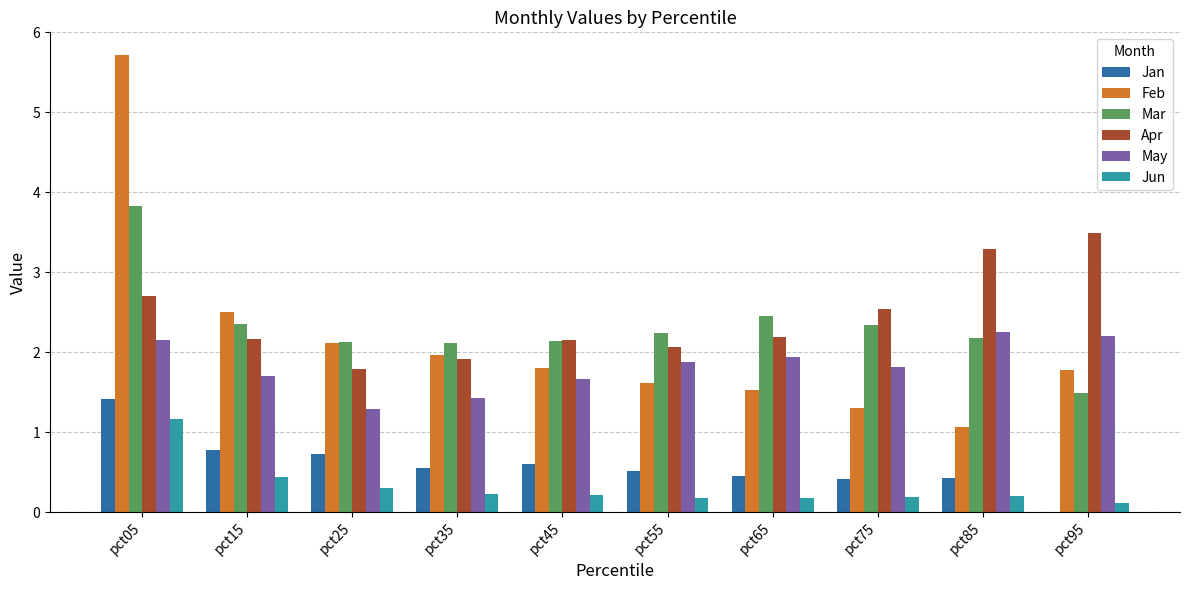

What is the sum of all Feb values?

21.4